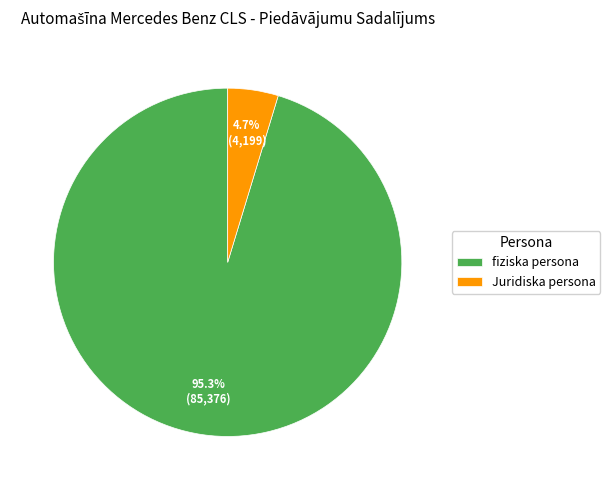

Is there a majority slice in this chart?

Yes